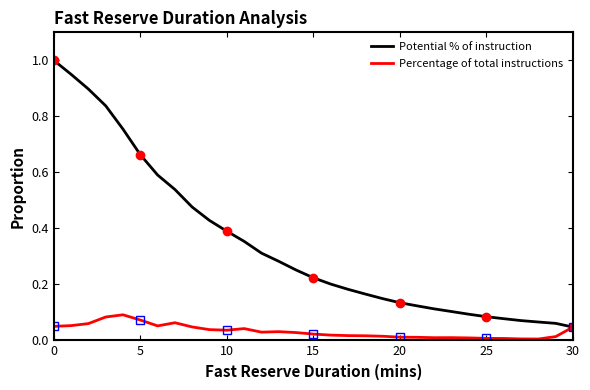

True or false: Potential % of instruction and Percentage of total instructions cross at least once.

False